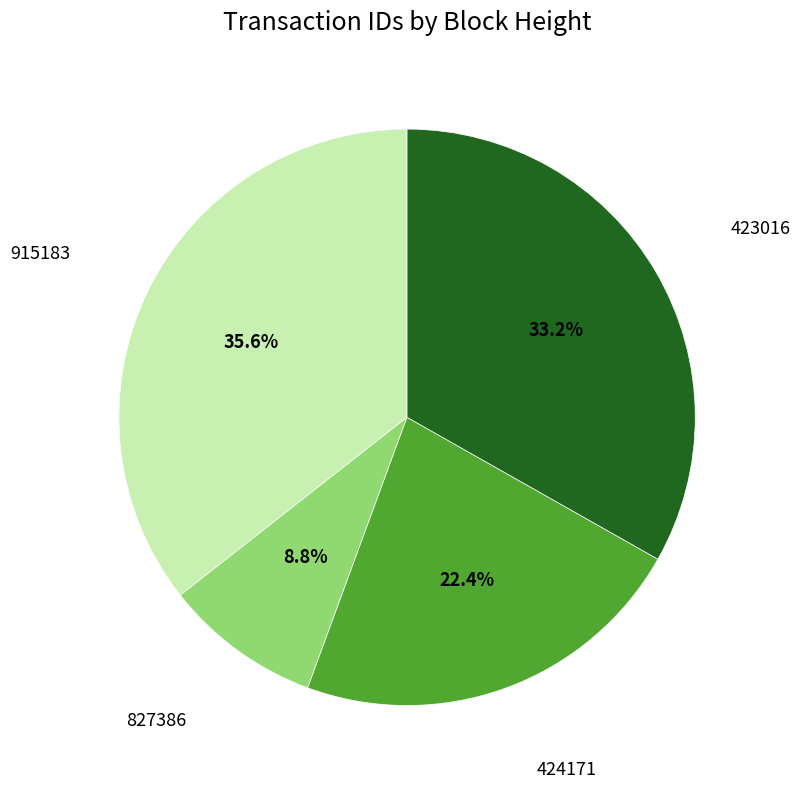

Is there any slice that represents more than half of the pie?

No